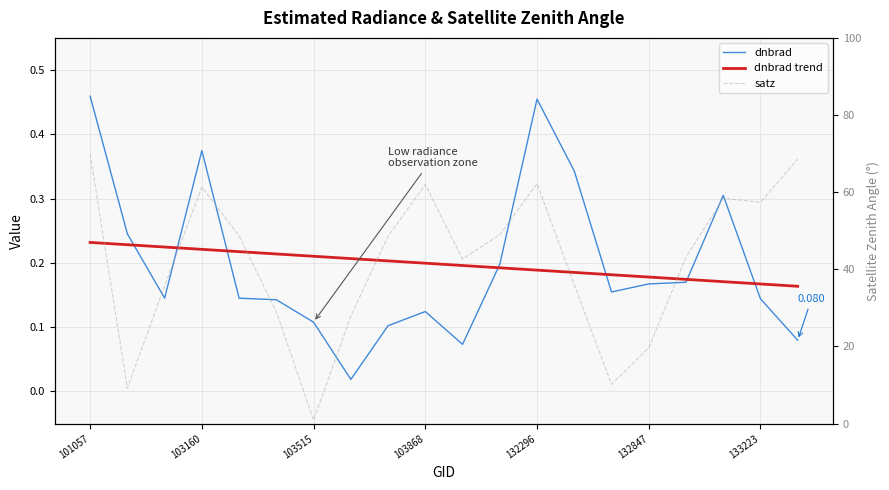

What is the total value across all series at 103868?

62.3